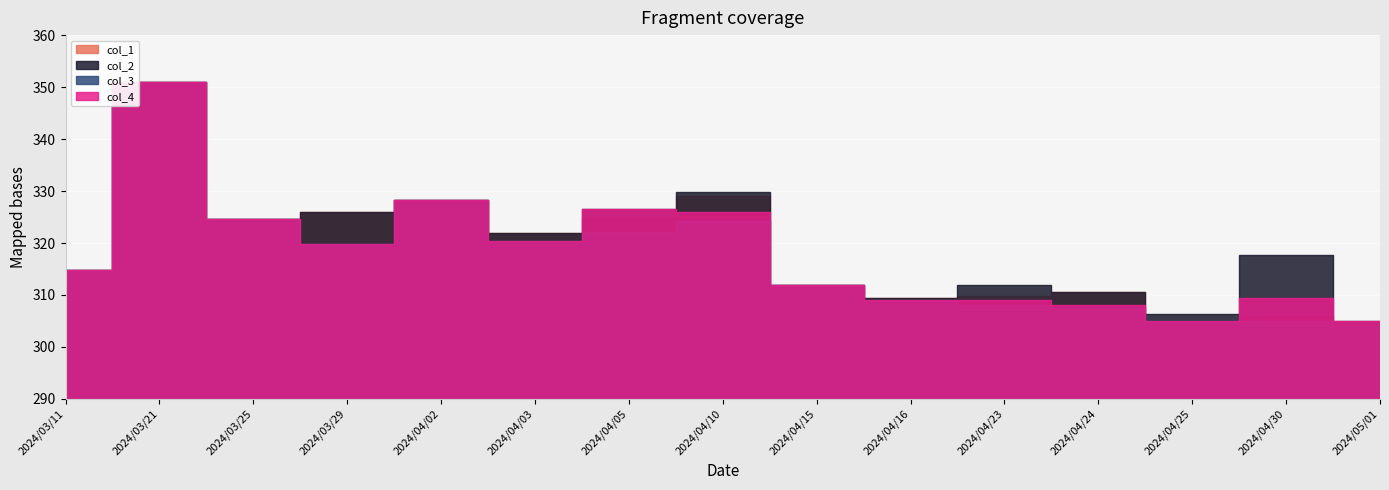

At 2024/04/25, list the series in order from largest to smallest.

col_2, col_1, col_3, col_4